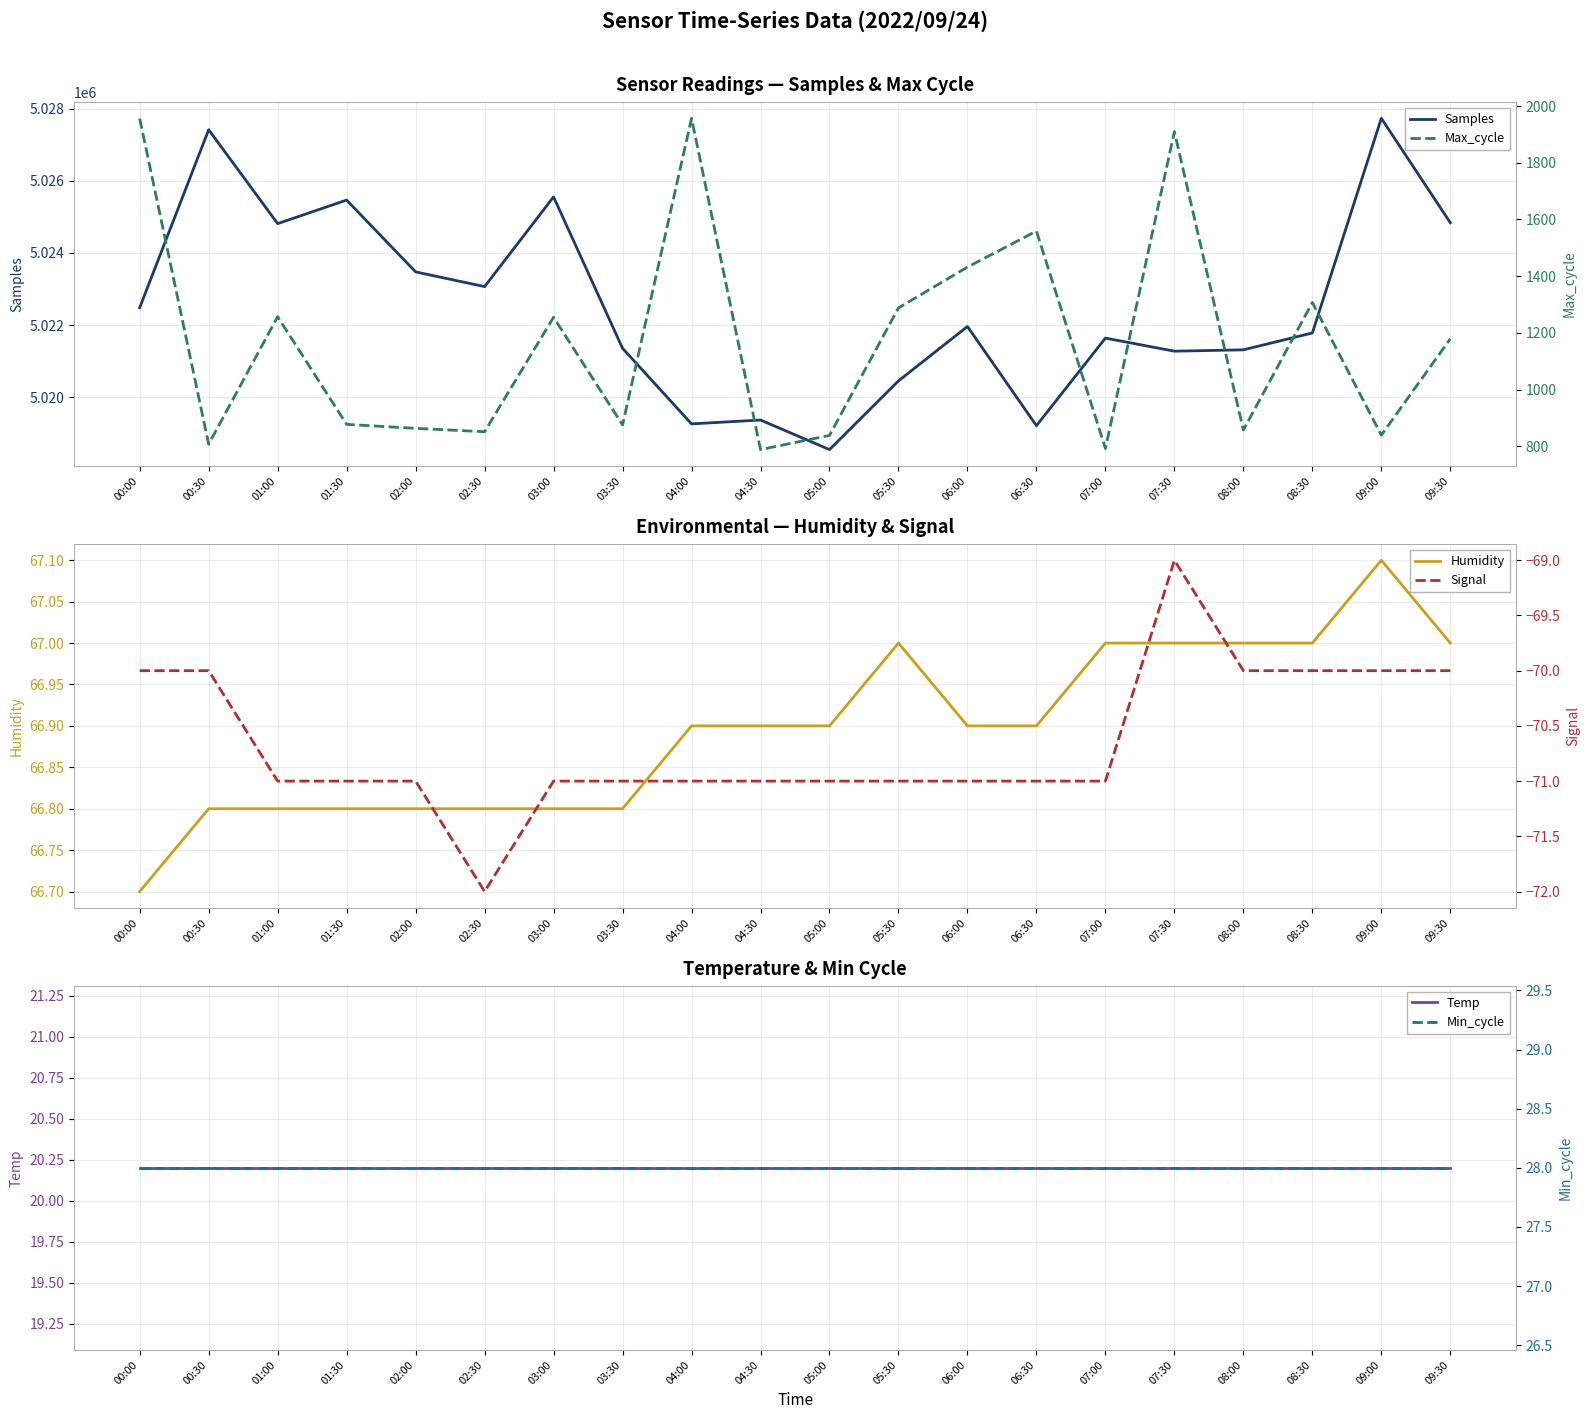

Reading left to right, transcribe all the data shown in this chart.

Samples: 5022481.0	5027416.0	5024812.0	5025465.0	5023474.0	5023066.0	5025553.0	5021356.0	5019260.0	5019367.0	5018547.0	5020452.0	5021960.0	5019210.0	5021638.0	5021276.0	5021313.0	5021781.0	5027732.0	5024837.0
Humidity: 66.7	66.8	66.8	66.8	66.8	66.8	66.8	66.8	66.9	66.9	66.9	67.0	66.9	66.9	67.0	67.0	67.0	67.0	67.1	67.0
Temp: 20.2	20.2	20.2	20.2	20.2	20.2	20.2	20.2	20.2	20.2	20.2	20.2	20.2	20.2	20.2	20.2	20.2	20.2	20.2	20.2
Max_cycle: 1956.0	807.0	1257.0	877.0	863.0	851.0	1255.0	875.0	1957.0	788.0	838.0	1288.0	1432.0	1559.0	792.0	1910.0	857.0	1307.0	839.0	1179.0
Signal: -70.0	-70.0	-71.0	-71.0	-71.0	-72.0	-71.0	-71.0	-71.0	-71.0	-71.0	-71.0	-71.0	-71.0	-71.0	-69.0	-70.0	-70.0	-70.0	-70.0
Min_cycle: 28.0	28.0	28.0	28.0	28.0	28.0	28.0	28.0	28.0	28.0	28.0	28.0	28.0	28.0	28.0	28.0	28.0	28.0	28.0	28.0